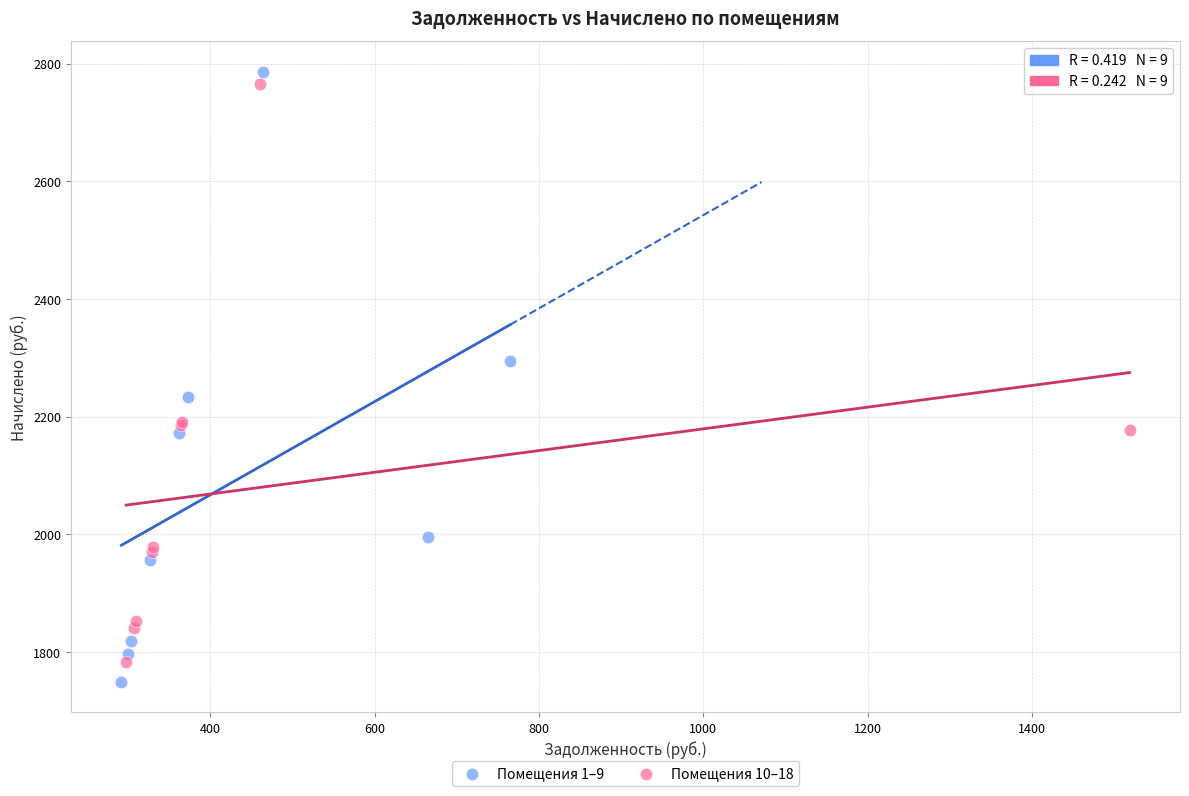

Which series contains the highest Y value?

Помещения 1–9